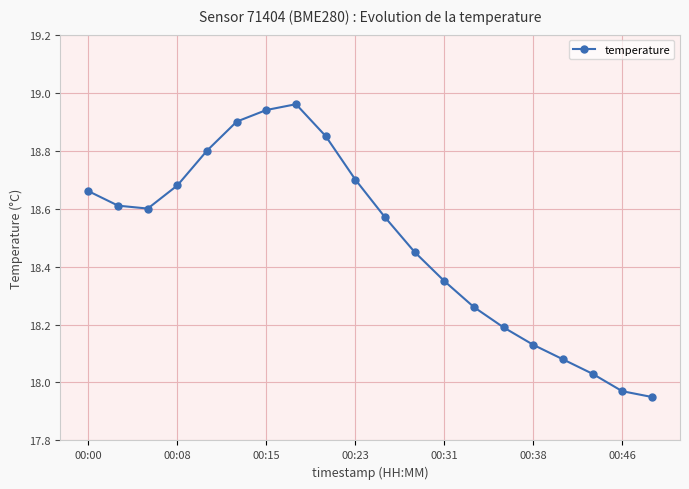

True or false: the data has more than 0 interior local peaks.

True